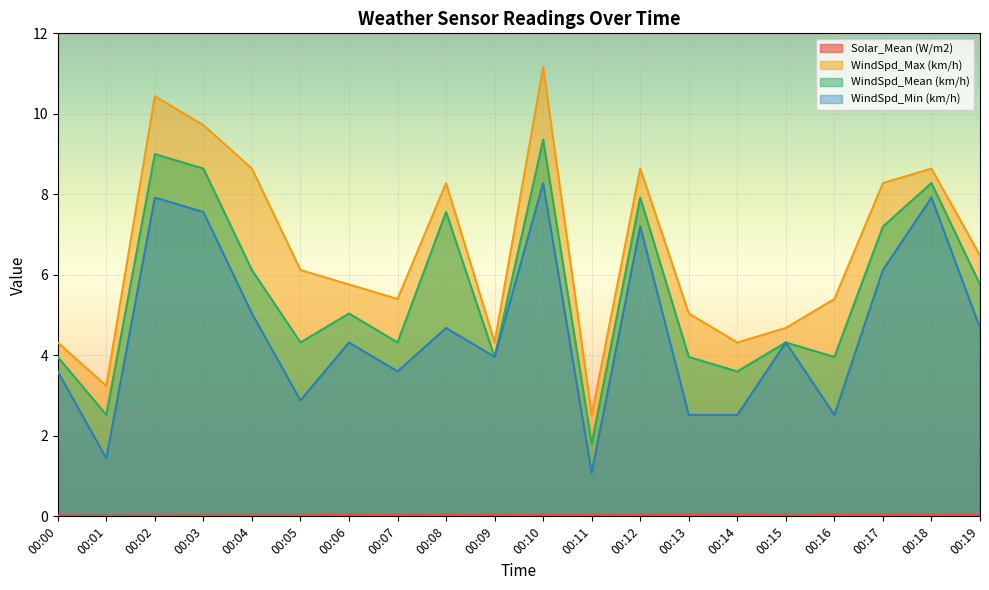

What is the minimum value for WindSpd_Mean (km/h)?

1.8